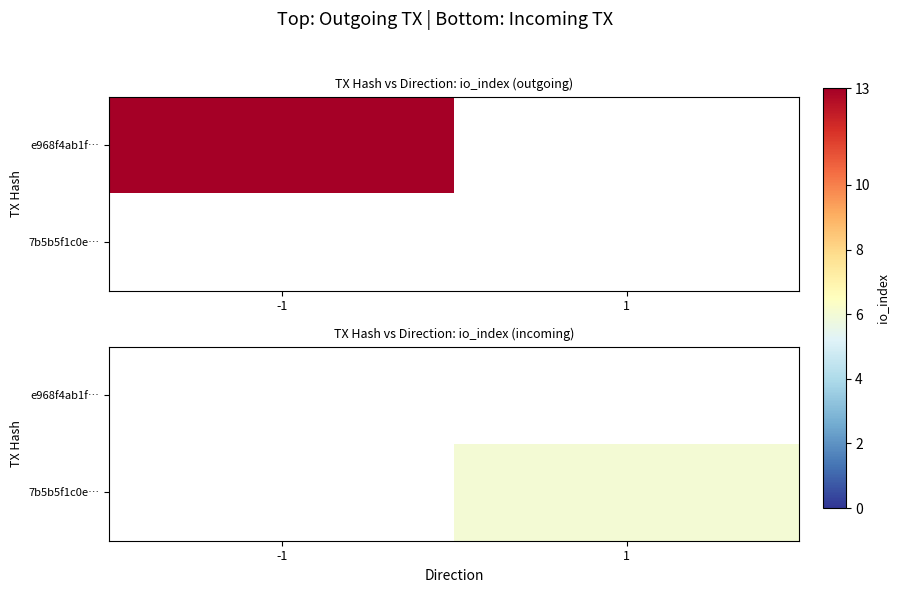

Rank the series by their maximum value, from lowest to highest.

e968f4ab1f…, 7b5b5f1c0e…